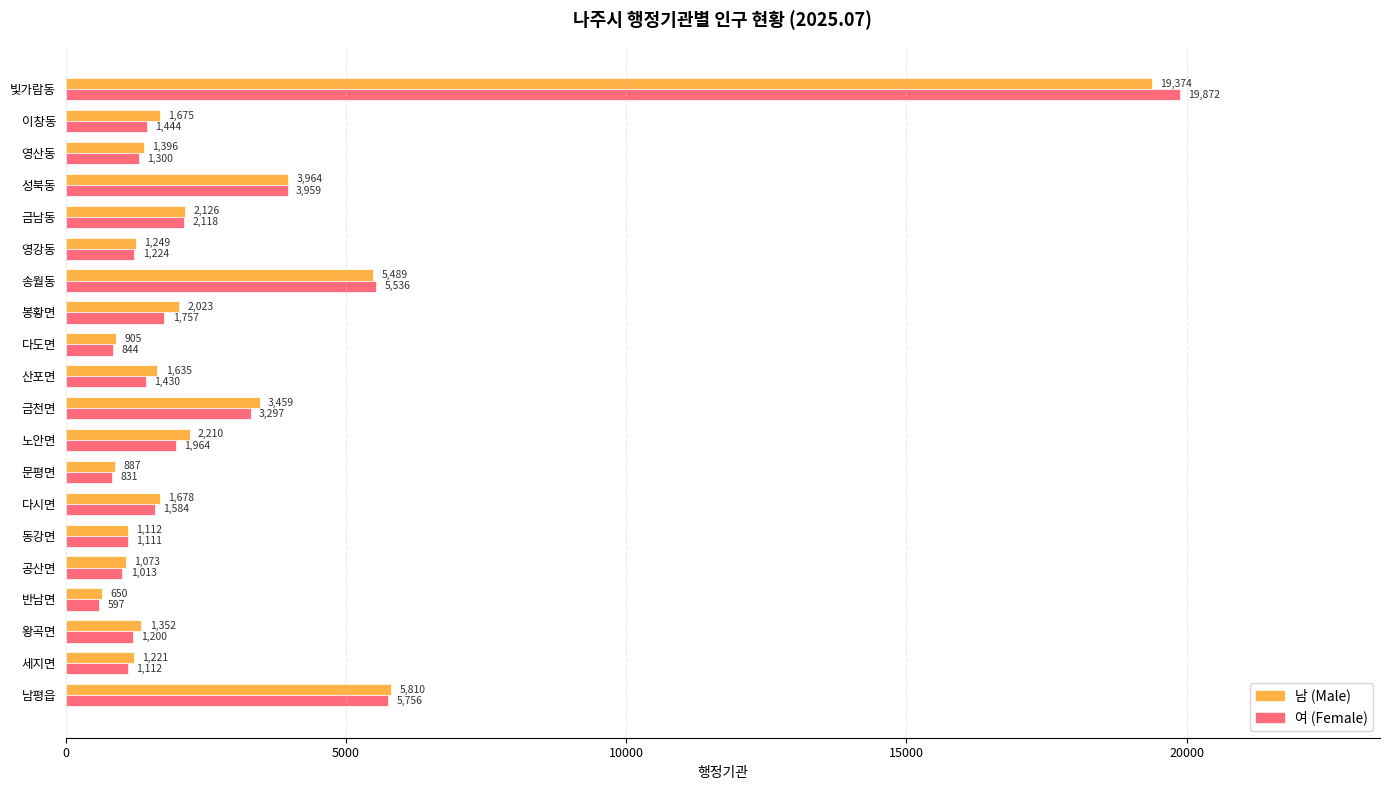

At how many categories does at least one series exceed 2239?

5